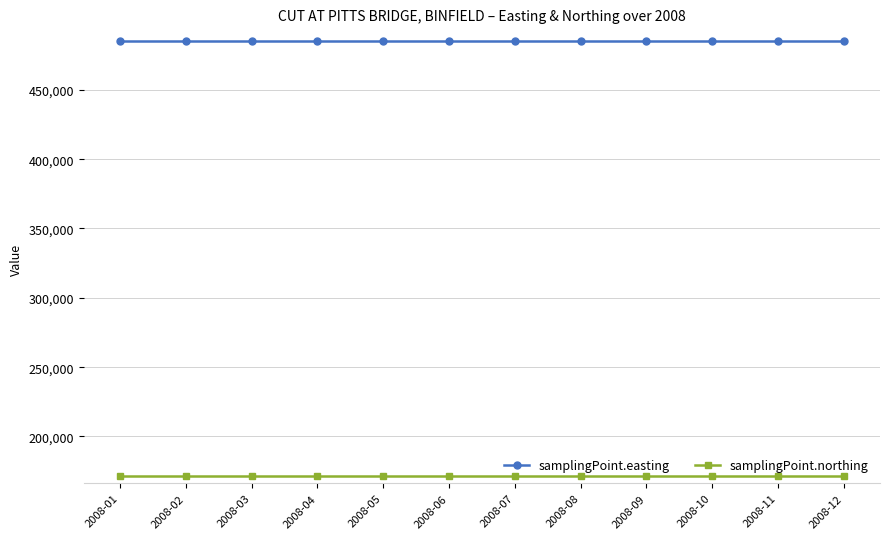

Reading left to right, list all the values displayed in this chart.

samplingPoint.easting: 2008-01=485350	2008-02=485350	2008-03=485350	2008-04=485350	2008-05=485350	2008-06=485350	2008-07=485350	2008-08=485350	2008-09=485350	2008-10=485350	2008-11=485350	2008-12=485350
samplingPoint.northing: 2008-01=171240	2008-02=171240	2008-03=171240	2008-04=171240	2008-05=171240	2008-06=171240	2008-07=171240	2008-08=171240	2008-09=171240	2008-10=171240	2008-11=171240	2008-12=171240